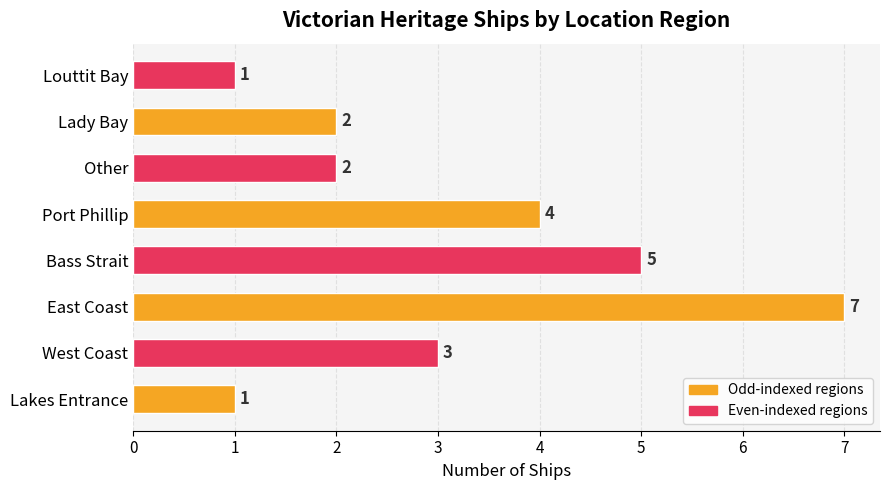

Reading bottom to top, transcribe all the data shown in this chart.

1	3	7	5	4	2	2	1